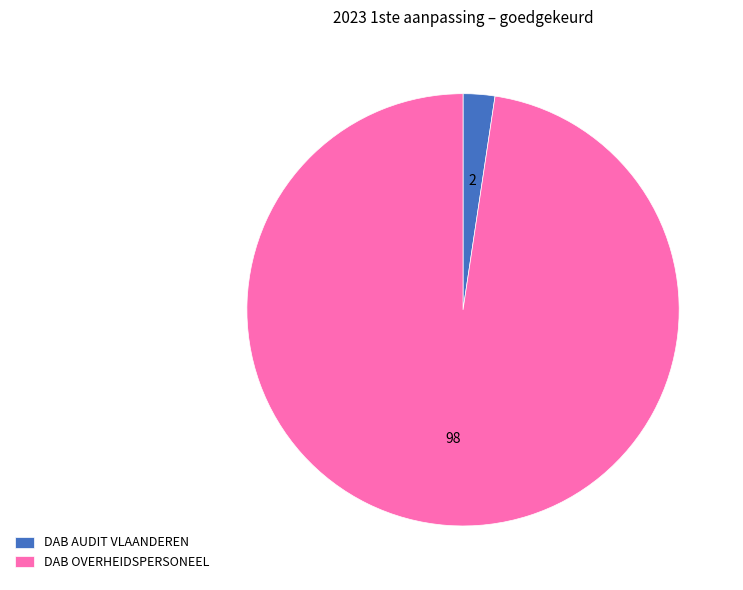

Do DAB AUDIT VLAANDEREN and DAB OVERHEIDSPERSONEEL together represent more than half of the pie?

Yes